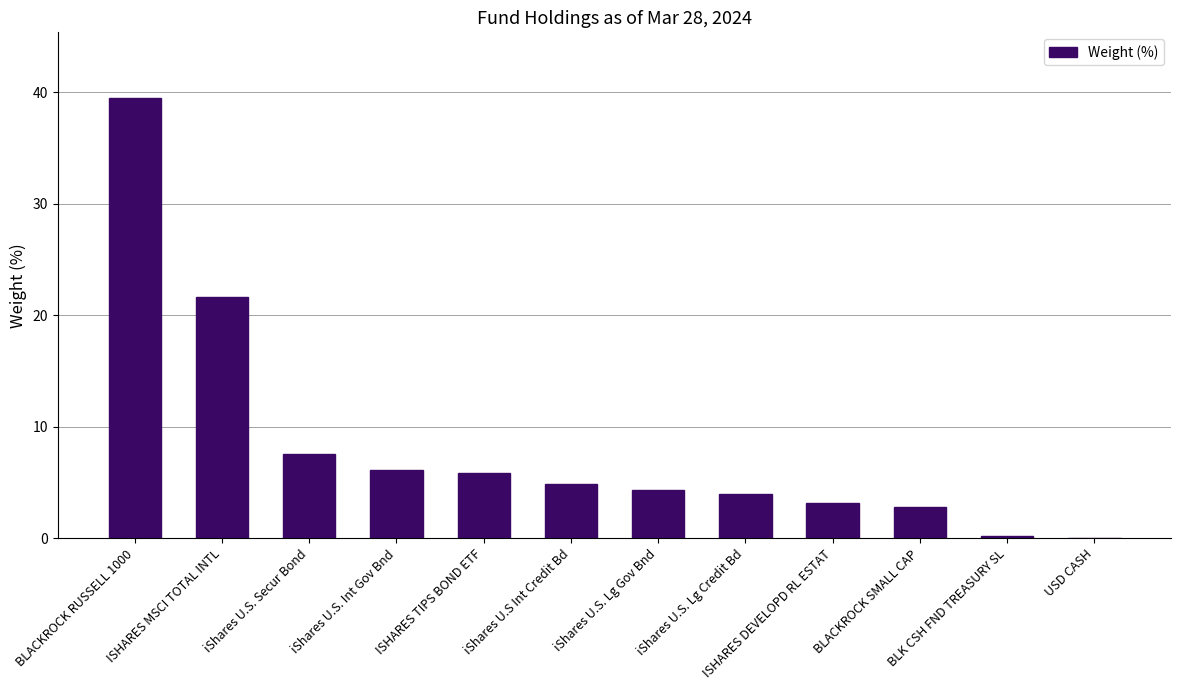

What is the sum of all values?

100.0